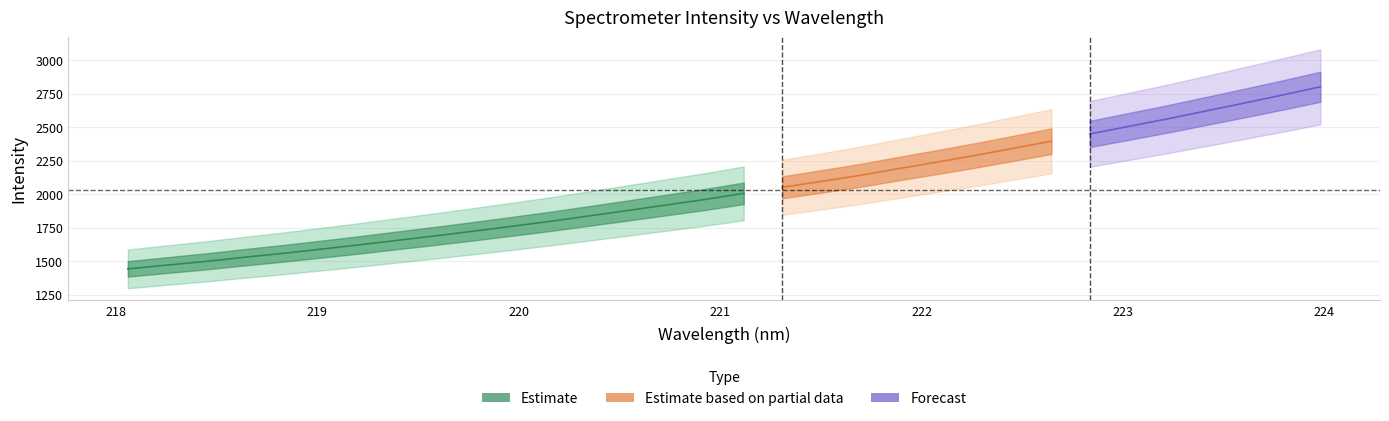

True or false: intensity and wavelength cross at least once.

False